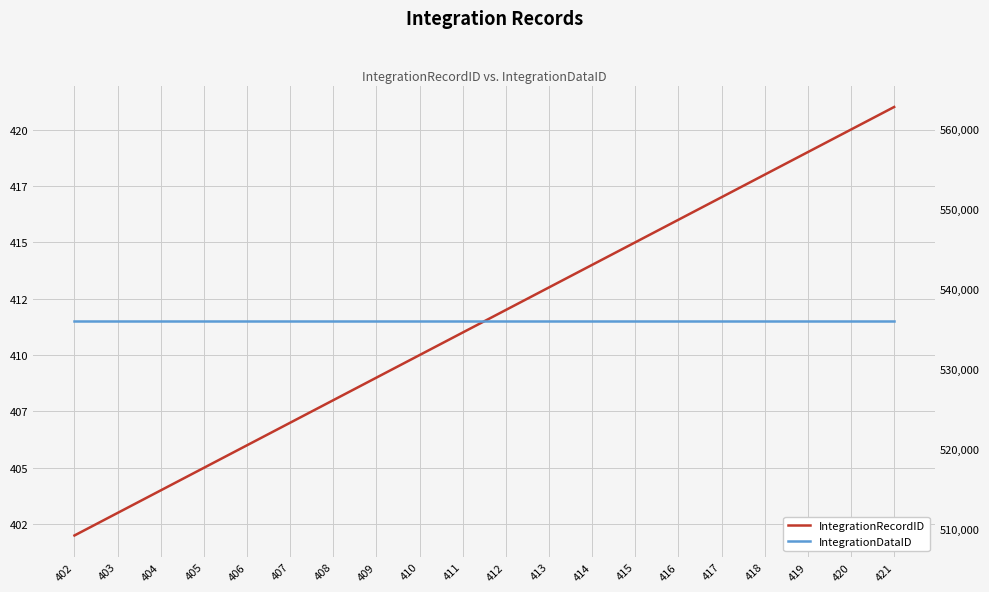

True or false: IntegrationRecordID and IntegrationDataID cross at least once.

False